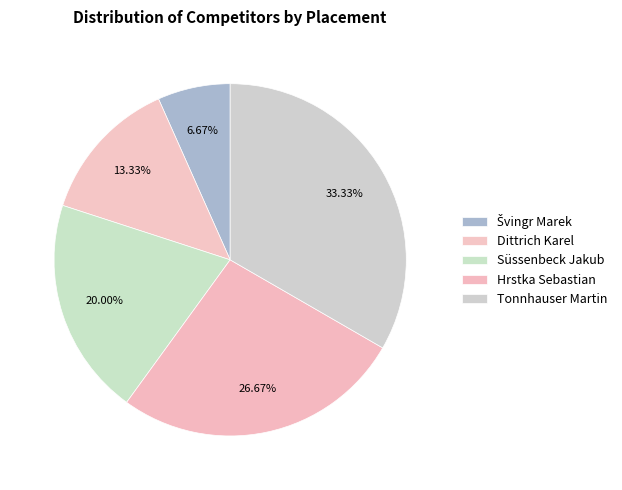

Which has a higher value, Dittrich Karel or Süssenbeck Jakub?

Süssenbeck Jakub